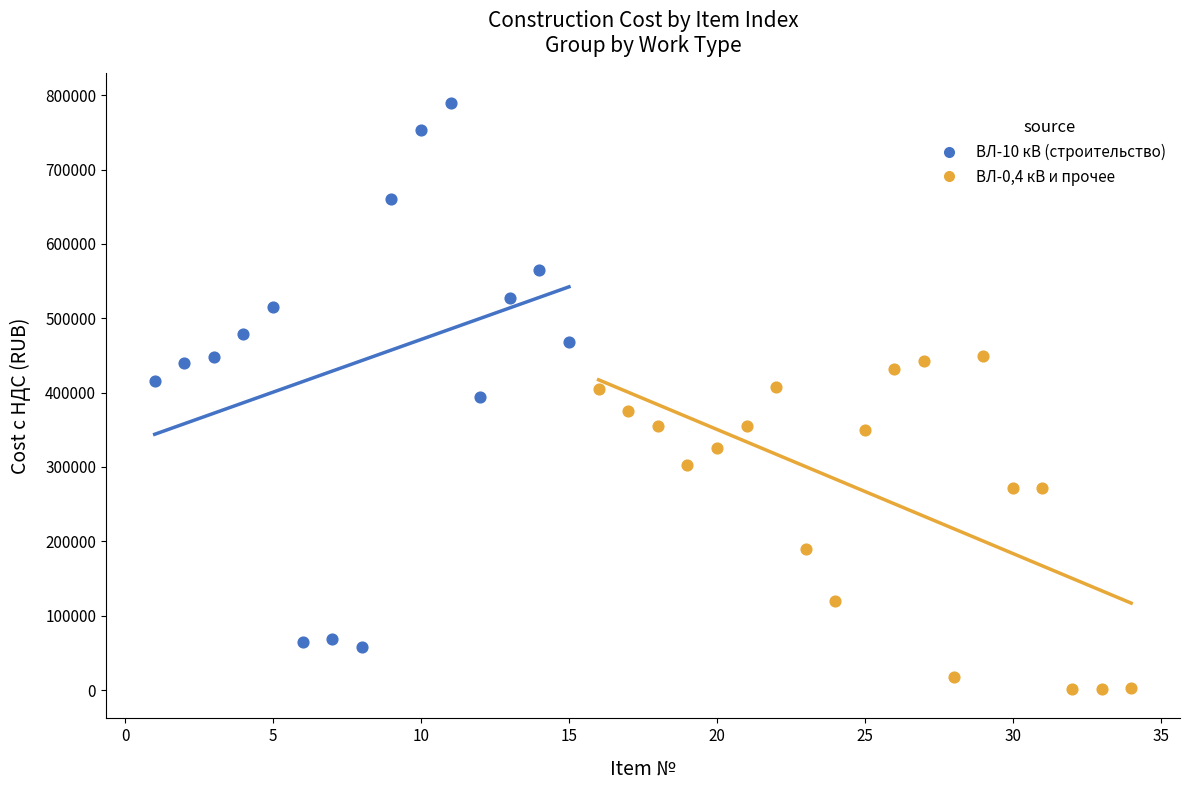

Which series contains the lowest Y value?

ВЛ-0,4 кВ и прочее